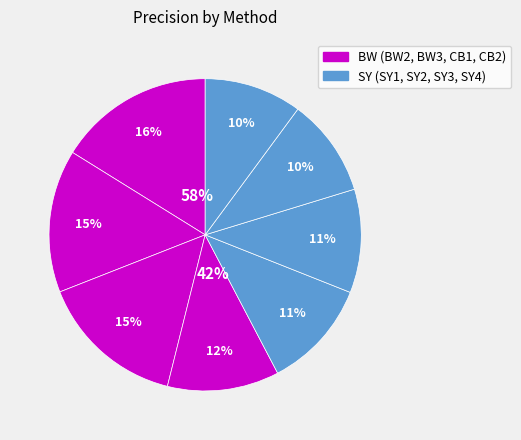

To the nearest percent, what is the difference between the largest and smallest slice percentages?

6%